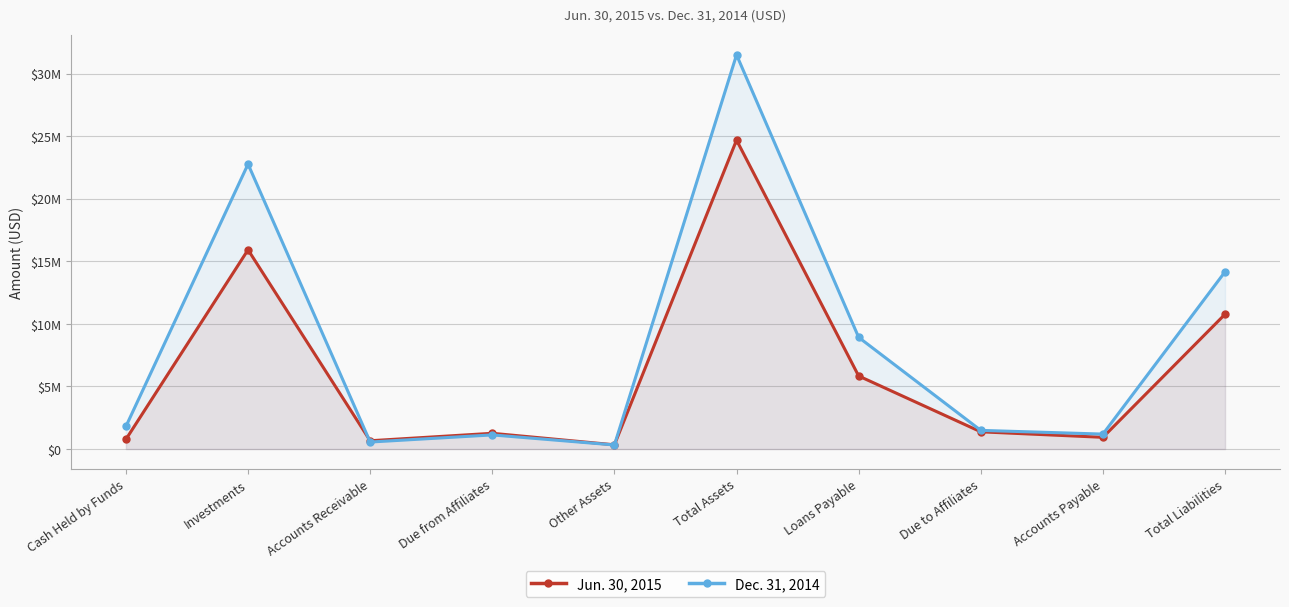

True or false: Jun. 30, 2015 has a value of 550683 at Other Assets.

False